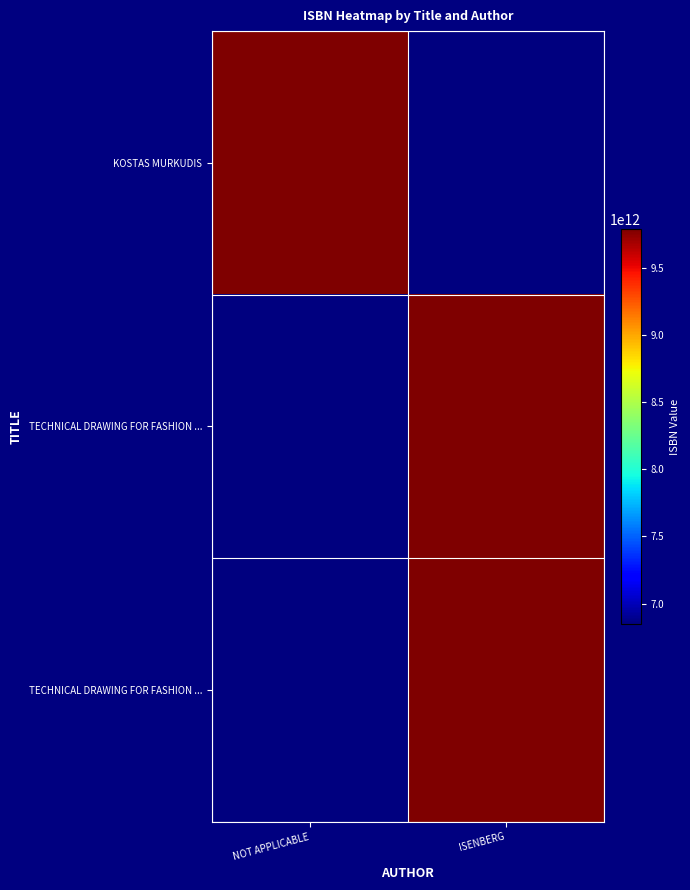

Which category has the lowest value across all series?

ISENBERG